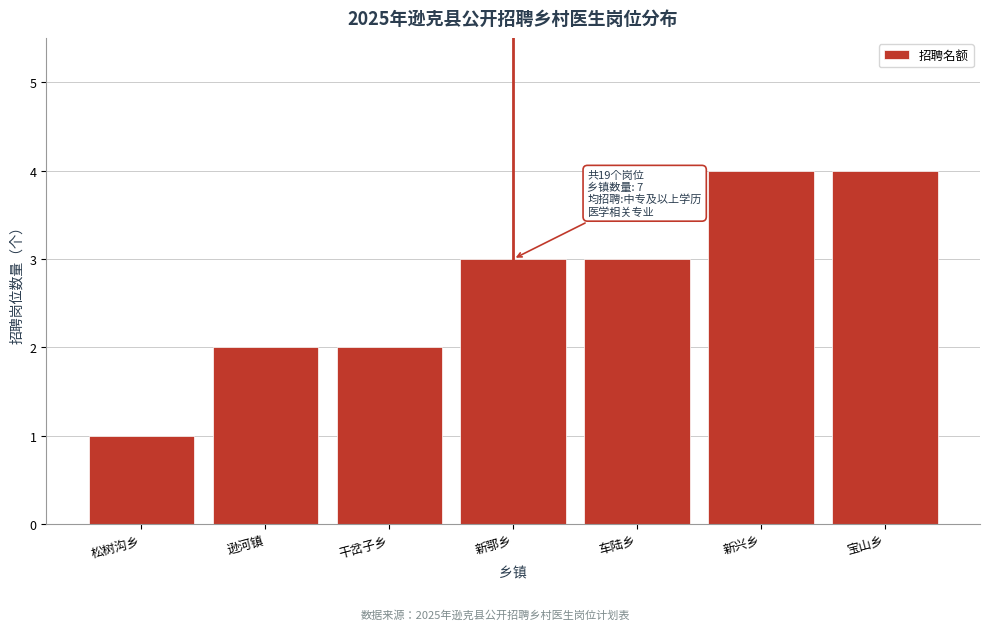

Reading left to right, what are all the values shown in this chart?

松树沟乡=1	逊河镇=2	干岔子乡=2	新鄂乡=3	车陆乡=3	新兴乡=4	宝山乡=4